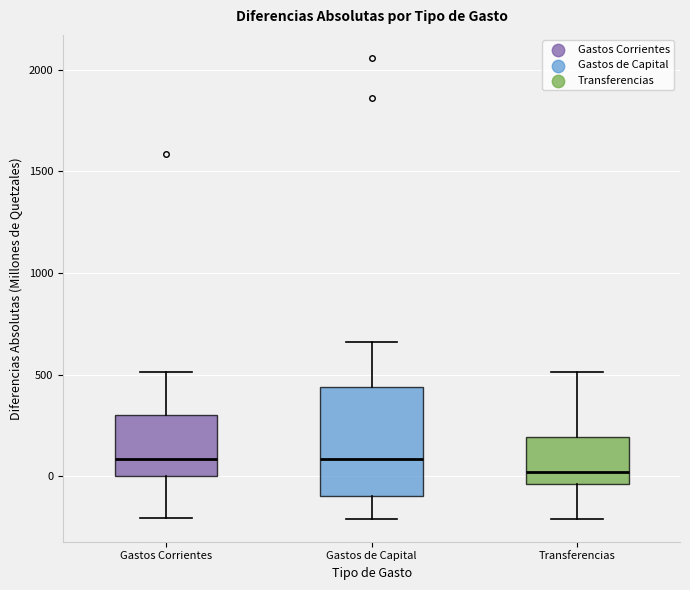

Where is the upper edge of the box for Gastos Corrientes on the y-axis? The values are not printed on the chart, so give them approximately, as read against the axis.

300